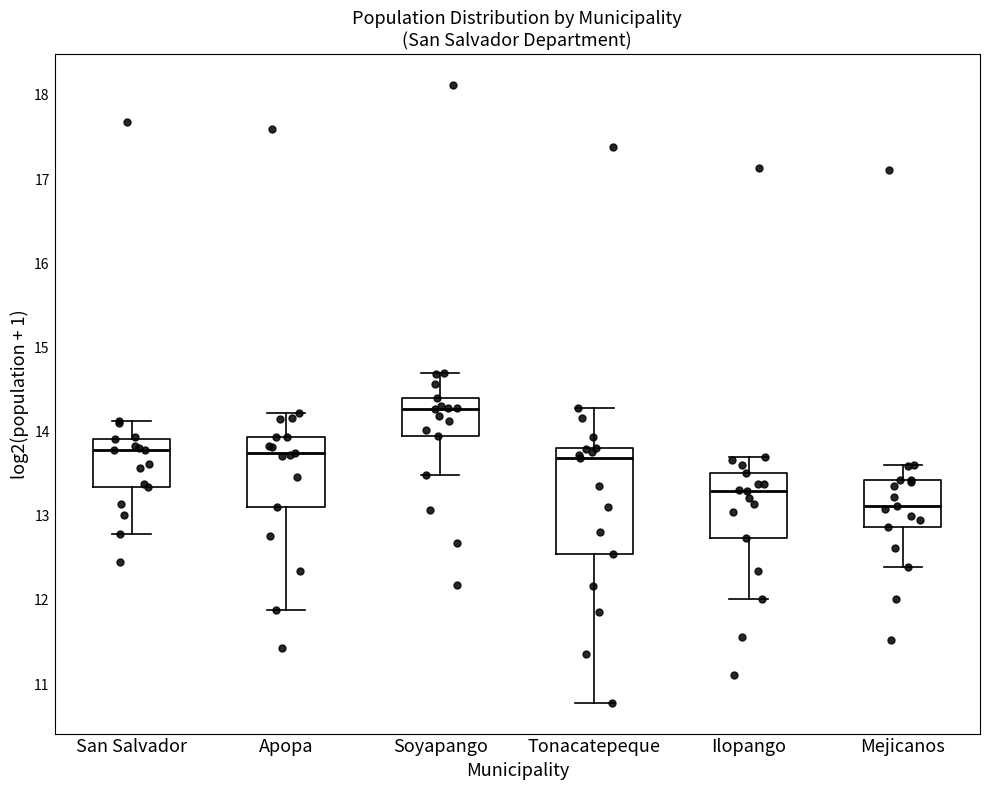

Reading left to right, read every box against the y-axis: the position of its median line, the range the box covers, and the ends of its whiskers. The values are not printed on the chart, so give them approximately, as read against the axis.

San Salvador: median 13.8, box 13.3 to 13.9, whiskers 12.8 to 14.1
Apopa: median 13.7, box 13.1 to 13.9, whiskers 11.9 to 14.2
Soyapango: median 14.3, box 14.0 to 14.4, whiskers 13.5 to 14.7
Tonacatepeque: median 13.7, box 12.5 to 13.8, whiskers 10.8 to 14.3
Ilopango: median 13.3, box 12.7 to 13.5, whiskers 12.0 to 13.7
Mejicanos: median 13.1, box 12.9 to 13.4, whiskers 12.4 to 13.6